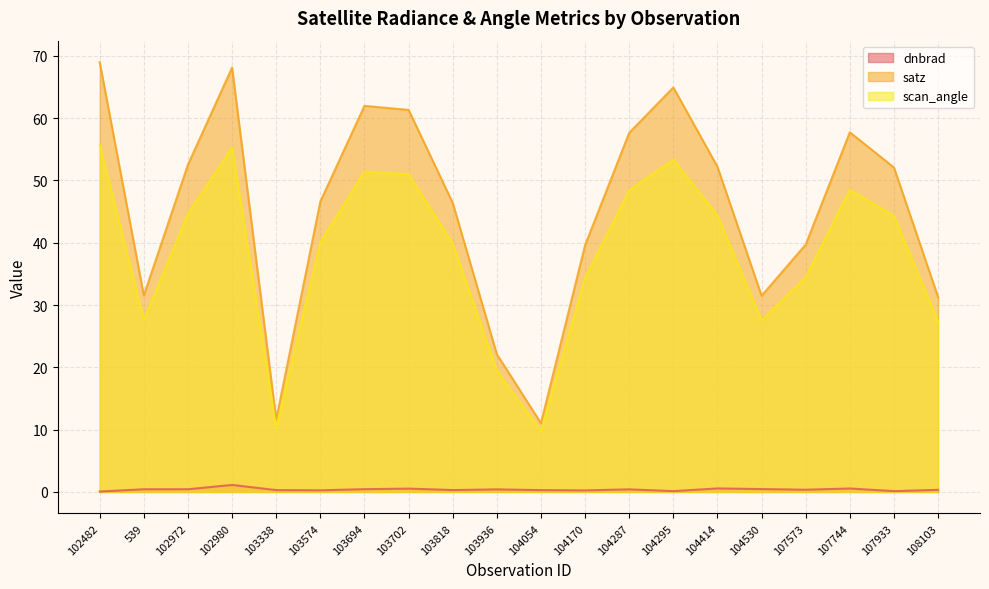

Which series has the widest spread of values?

satz